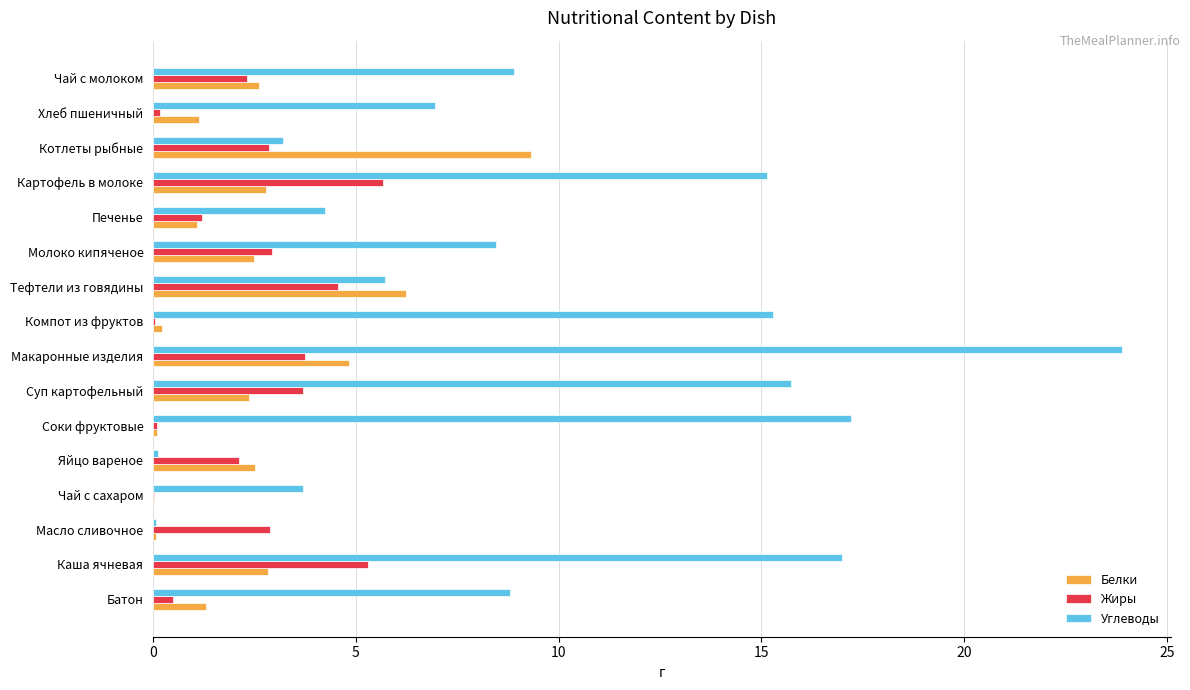

What is the highest value of the Белки series?

9.3